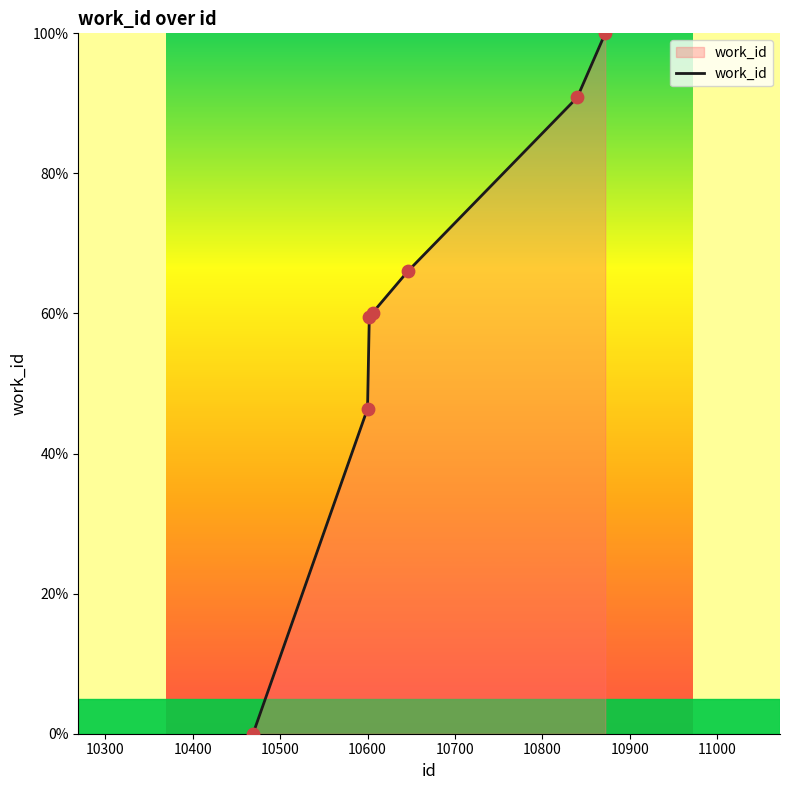

What is the sum of all values?

422.9